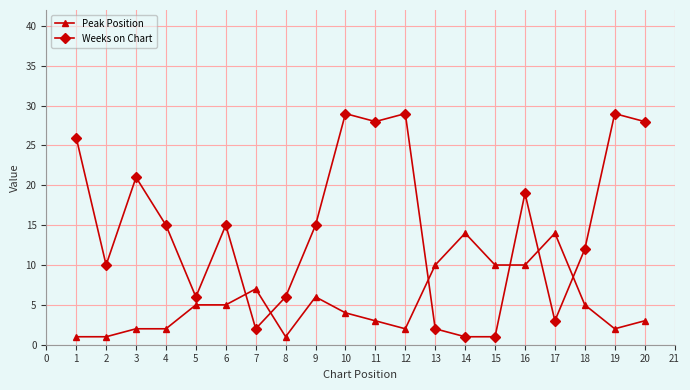

What is the total value across all series at 1?

27